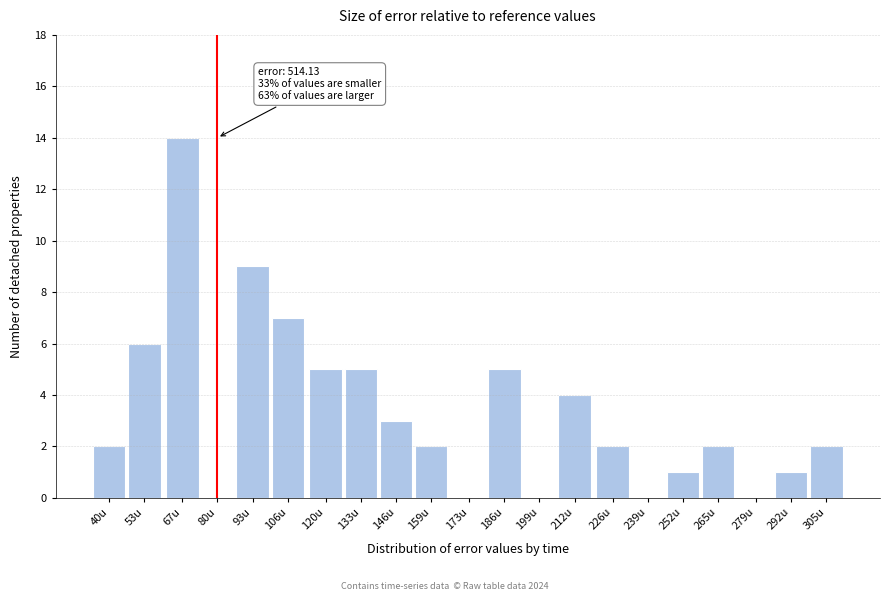

Reading right to left, what are all the values shown in this chart?

305u=2	292u=1	279u=0	265u=2	252u=1	239u=0	226u=2	212u=4	199u=0	186u=5	173u=0	159u=2	146u=3	133u=5	120u=5	106u=7	93u=9	80u=0	67u=14	53u=6	40u=2